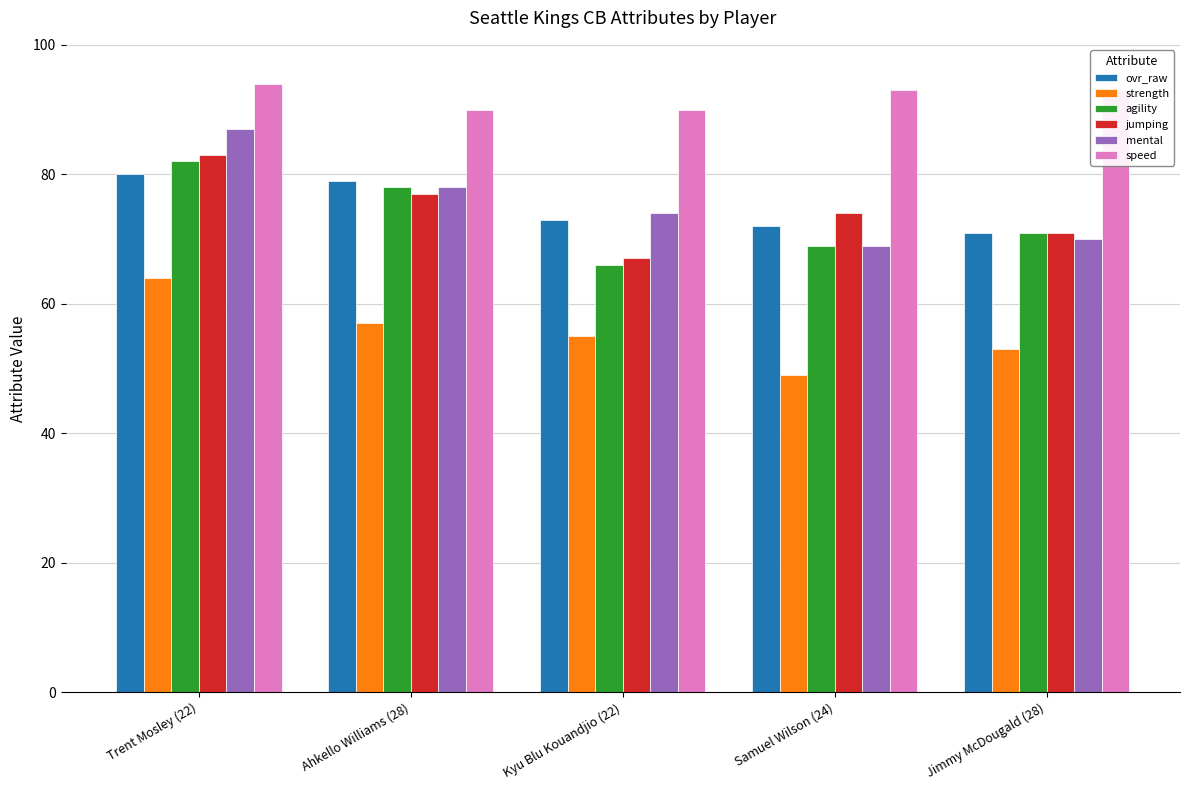

The mental series shows 78 at Ahkello Williams (28). True or false?

True